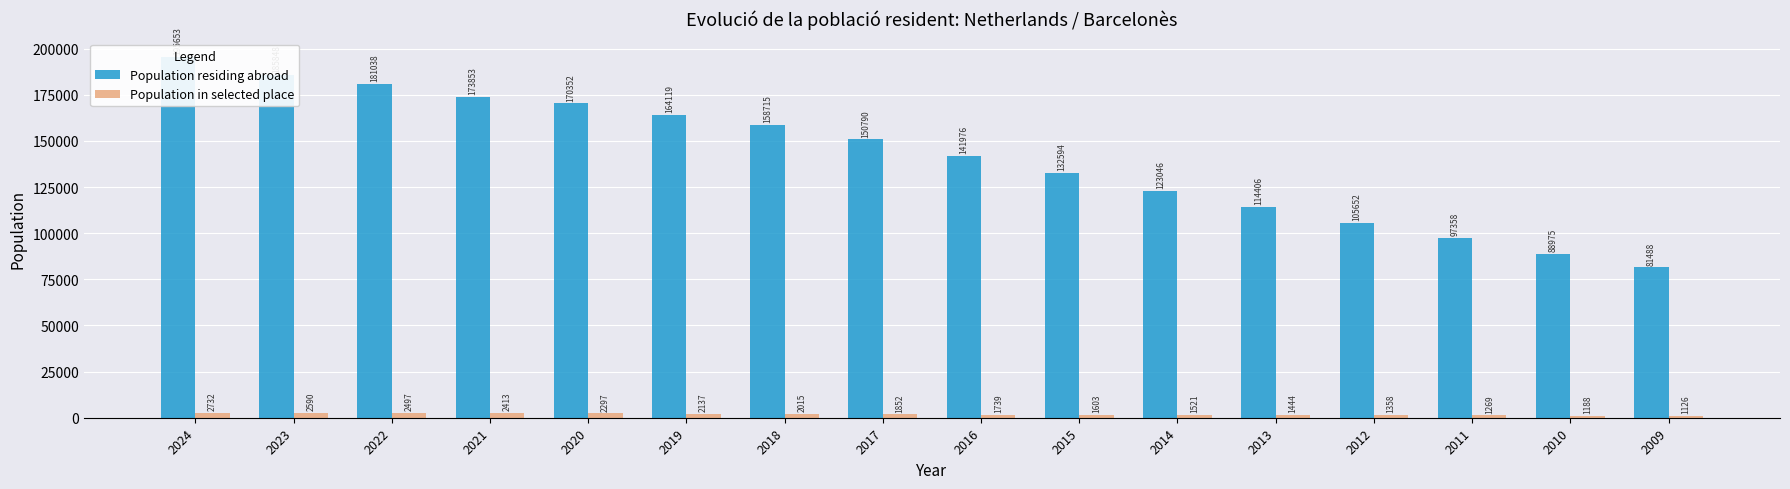

Reading left to right, transcribe all the data shown in this chart.

Population residing abroad: 195653	185848	181038	173853	170352	164119	158715	150790	141976	132594	123046	114406	105652	97358	88975	81488
Population in selected place: 2732	2590	2497	2413	2297	2137	2015	1852	1739	1603	1521	1444	1358	1269	1188	1126